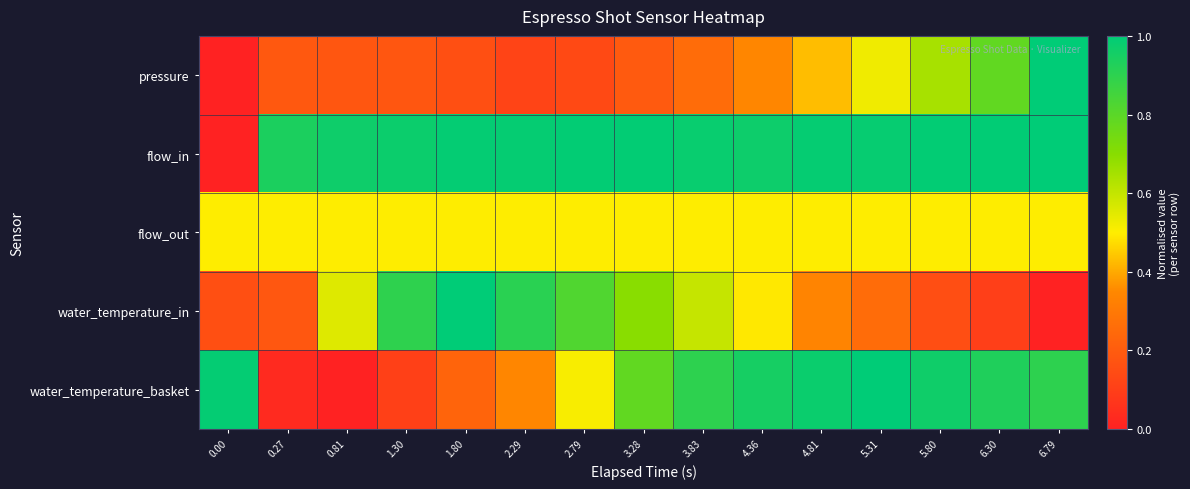

How many categories are shown in the chart?

15